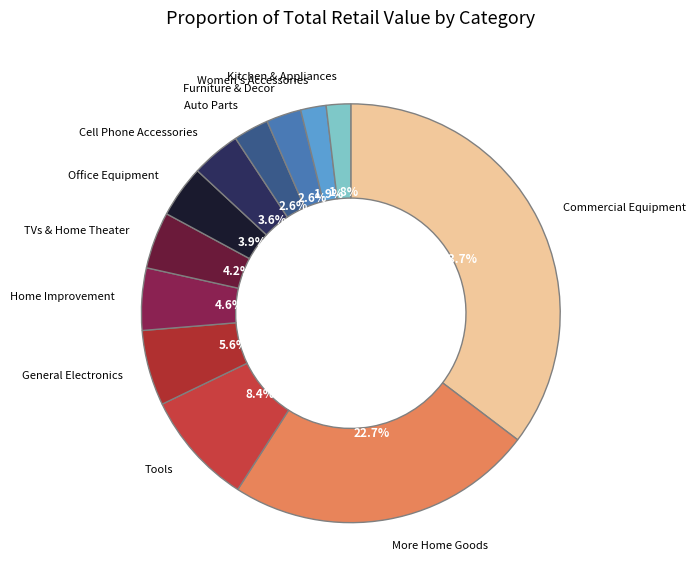

To the nearest percent, what portion does More Home Goods represent?

23%